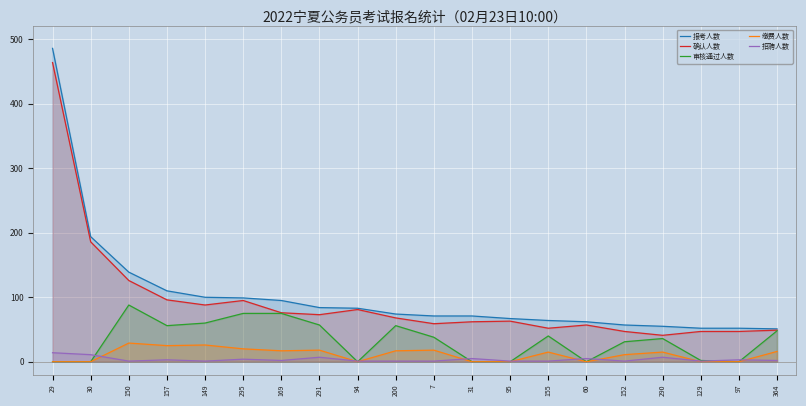

Reading right to left, transcribe all the data shown in this chart.

报考人数: 51	52	52	55	57	62	64	67	71	71	74	83	84	95	99	100	110	139	194	486
确认人数: 49	47	47	41	47	57	52	63	62	59	68	81	73	76	95	88	96	126	186	464
审核通过人数: 48	0	2	36	31	0	40	0	0	38	56	0	57	75	75	60	56	88	0	0
缴费人数: 16	0	0	15	11	0	15	0	0	18	17	0	18	17	20	26	25	29	0	0
招聘人数: 2	3	1	7	1	5	1	1	5	1	1	1	7	2	4	1	3	1	11	14